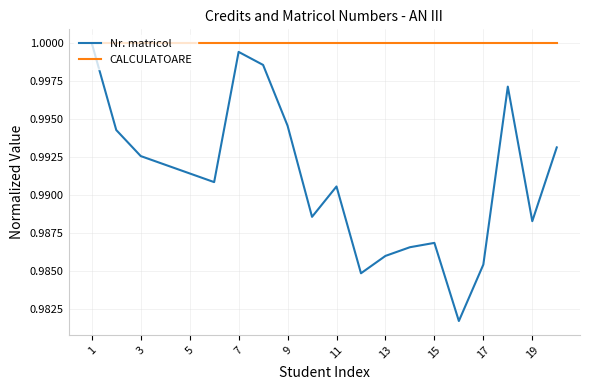

Which series has the largest total across all categories?

CALCULATOARE